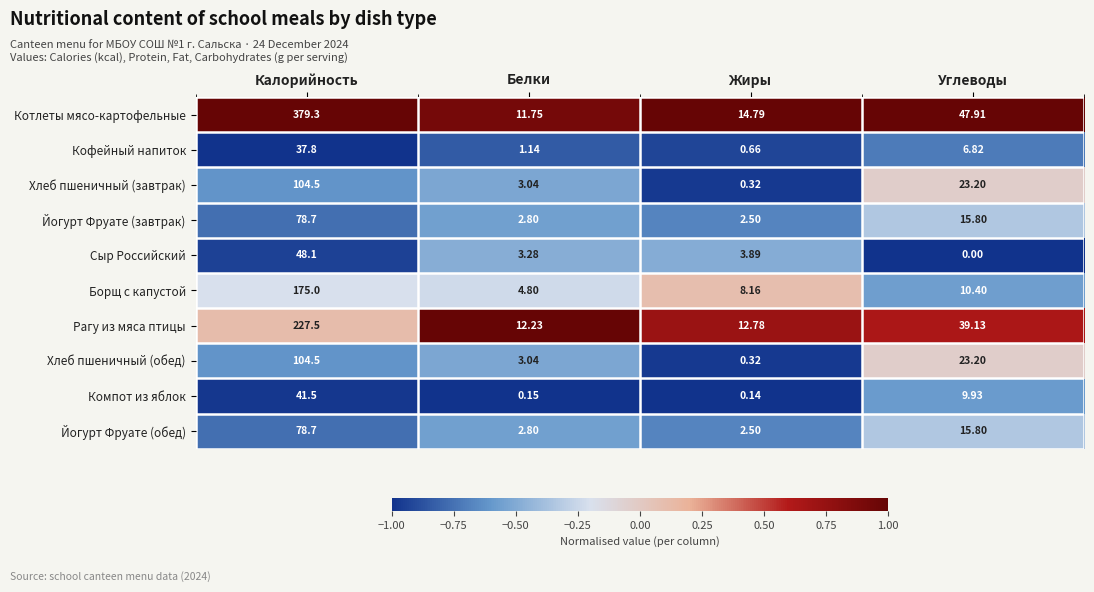

Rank the categories by Хлеб пшеничный (завтрак) value from highest to lowest.

Калорийность, Углеводы, Белки, Жиры